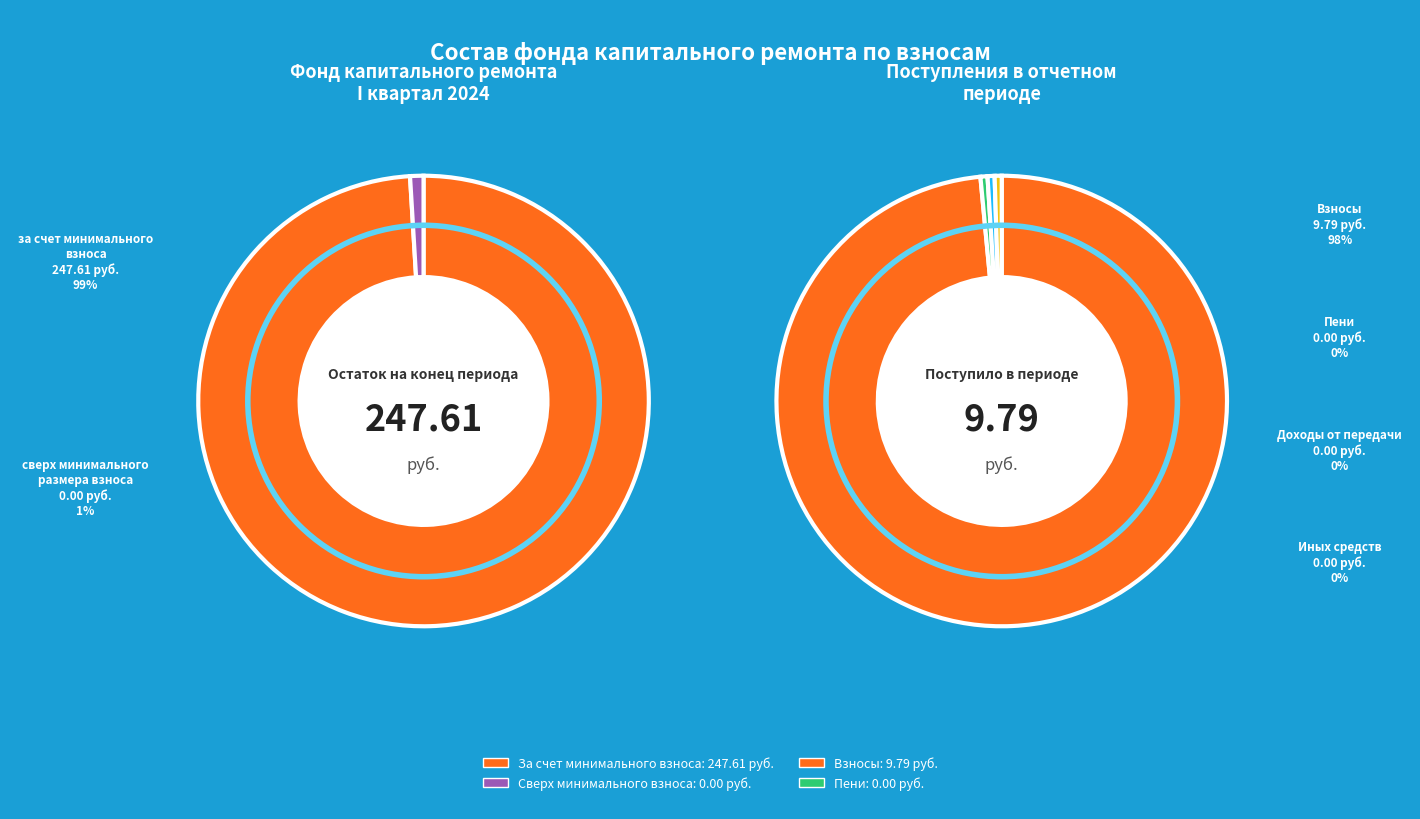

How many segments does this pie chart have?

2